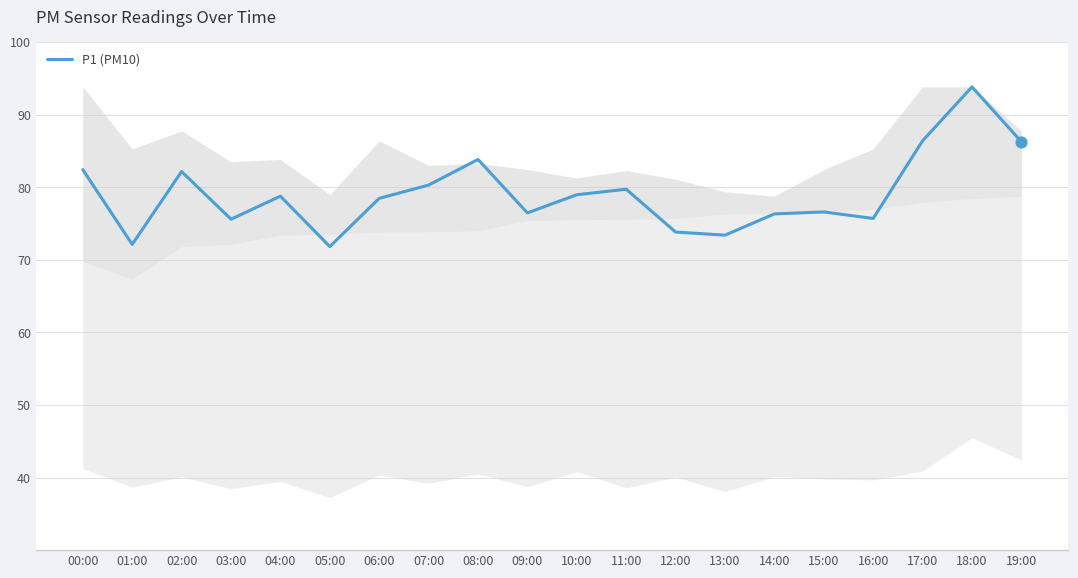

Between 15:00 and 07:00, which is larger?

07:00